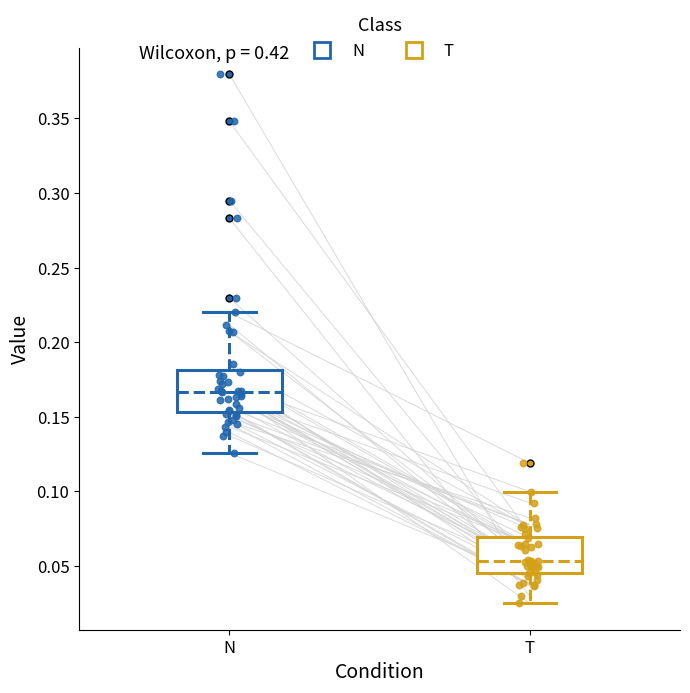

Which box has the lowest median line?

T